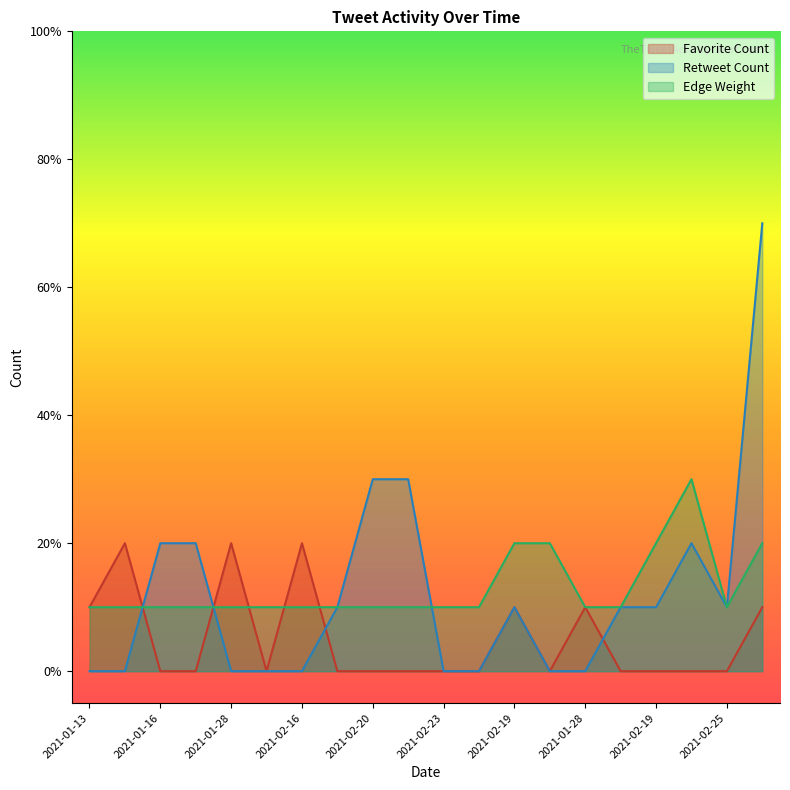

At which label does Retweet Count first exceed 1?

2021-01-16